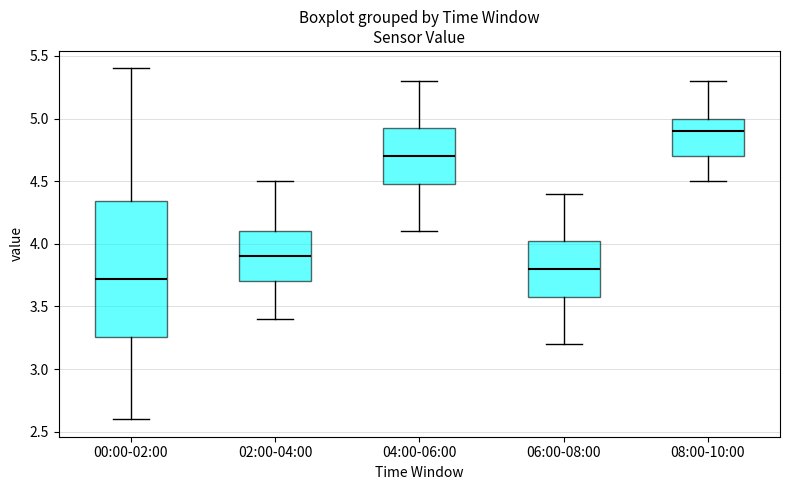

Which box's median line is the lowest?

00:00-02:00